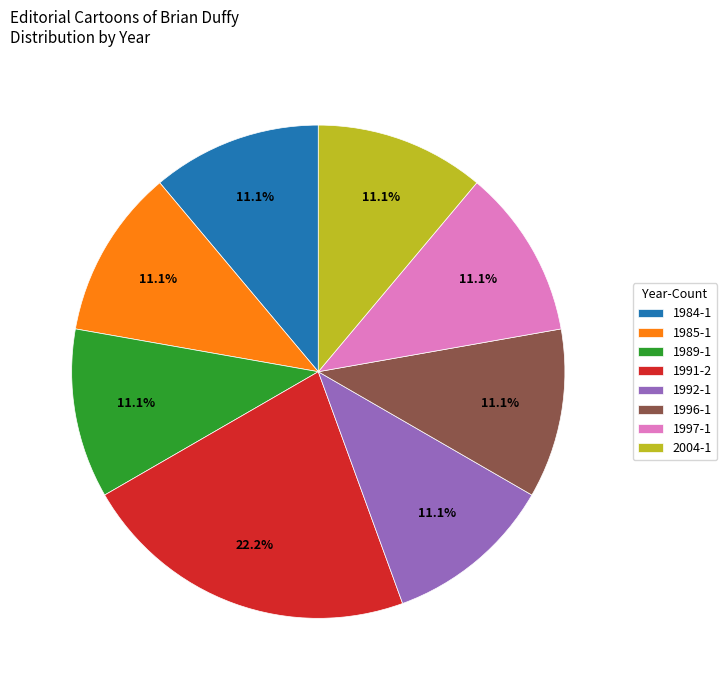

How many slices are in this pie chart?

8